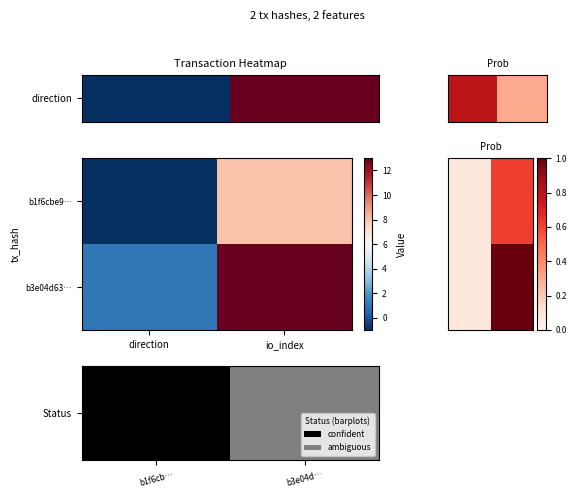

Is it true that Status equals 0.0 at b1f6cb…?

True